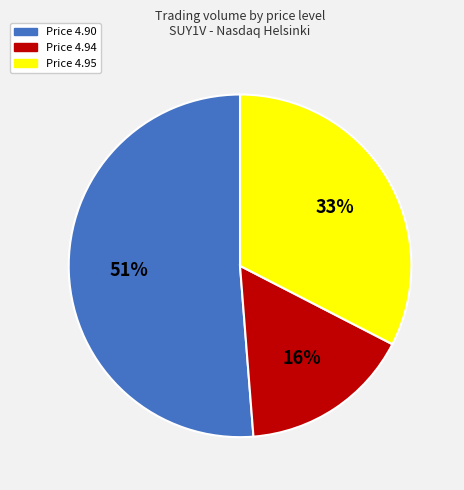

Which slice is the largest?

Price 4.90